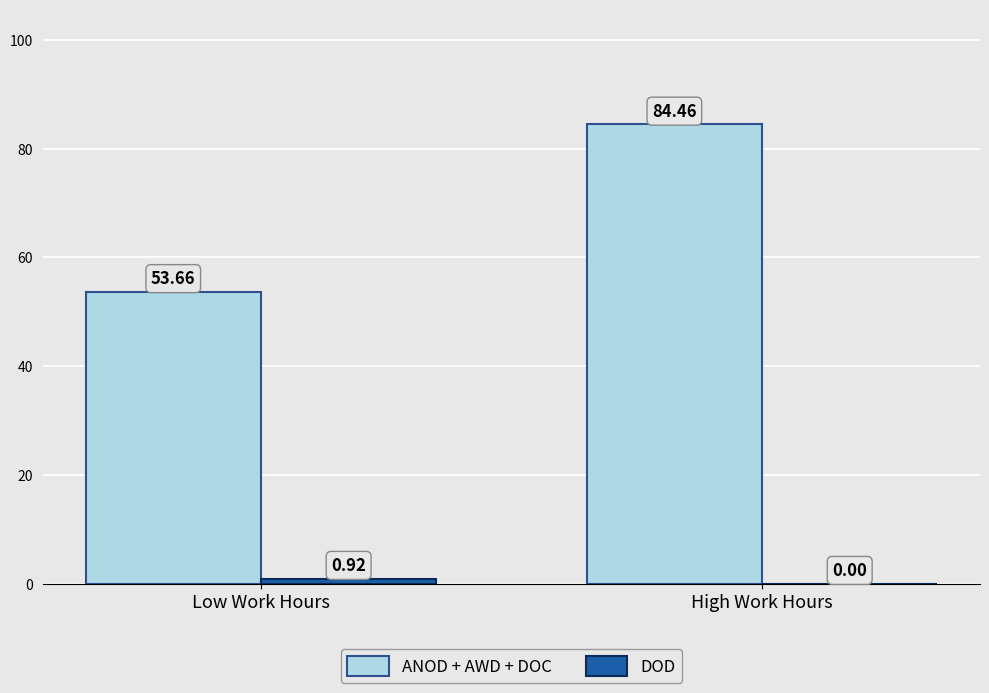

Where does the ANOD + AWD + DOC series first go above 84?

High Work Hours